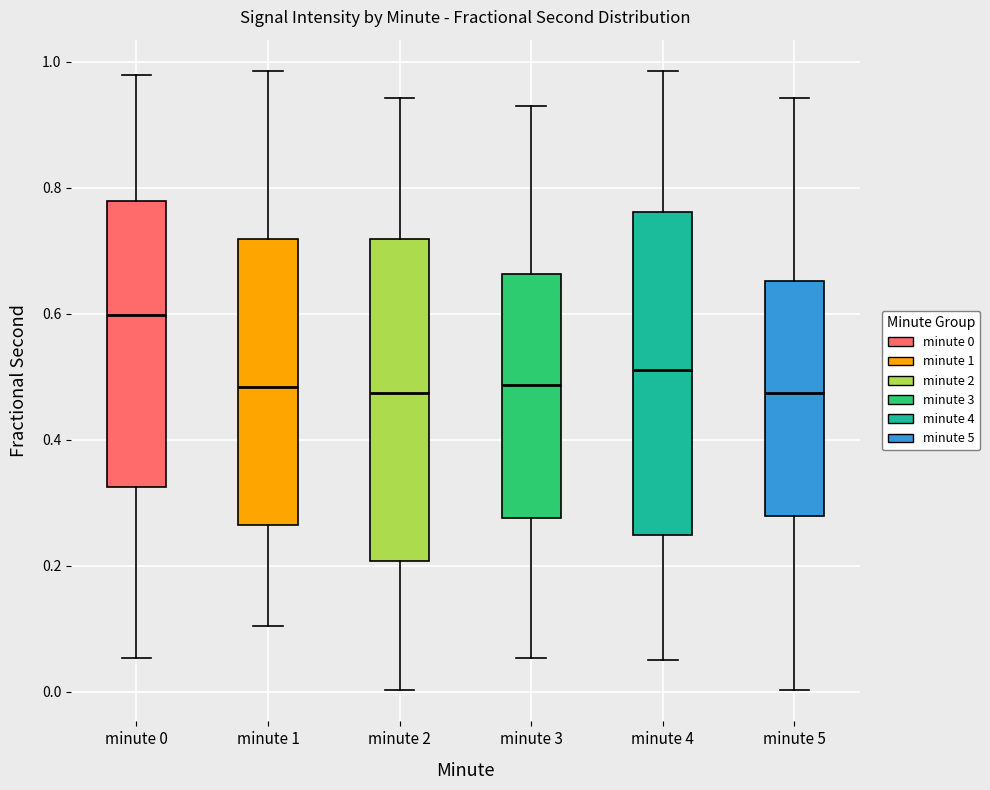

Reading left to right, read every box against the y-axis: the position of its median line, the range the box covers, and the ends of its whiskers. The values are not printed on the chart, so give them approximately, as read against the axis.

minute 0: median 0.60, box 0.32 to 0.78, whiskers 0.06 to 0.98
minute 1: median 0.48, box 0.26 to 0.72, whiskers 0.10 to 0.98
minute 2: median 0.48, box 0.20 to 0.72, whiskers 0.00 to 0.94
minute 3: median 0.48, box 0.28 to 0.66, whiskers 0.06 to 0.92
minute 4: median 0.52, box 0.24 to 0.76, whiskers 0.06 to 0.98
minute 5: median 0.48, box 0.28 to 0.66, whiskers 0.00 to 0.94